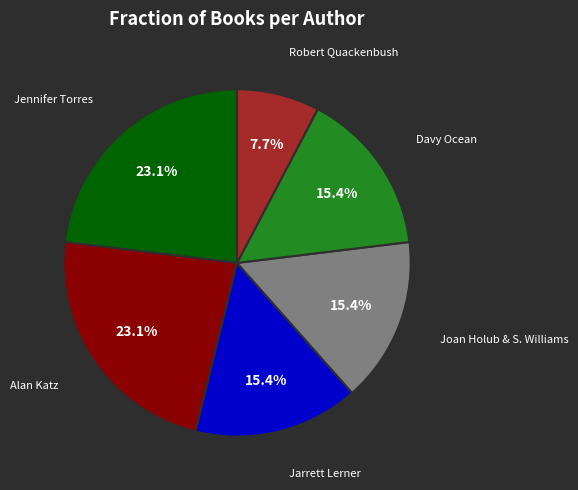

Is there a majority slice in this chart?

No